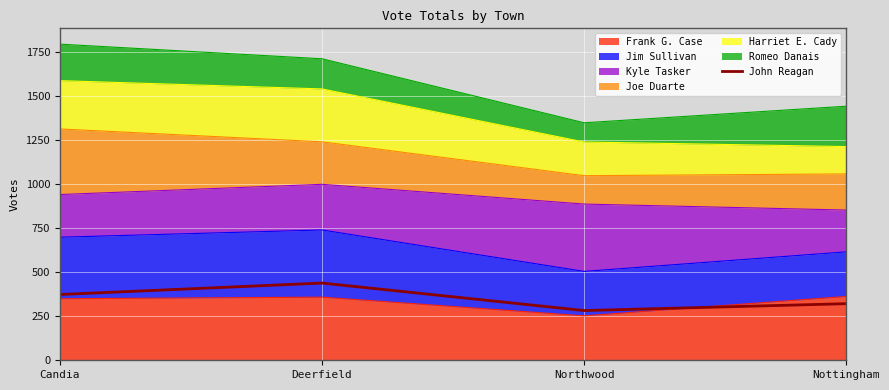

Read the value at Nottingham.

321